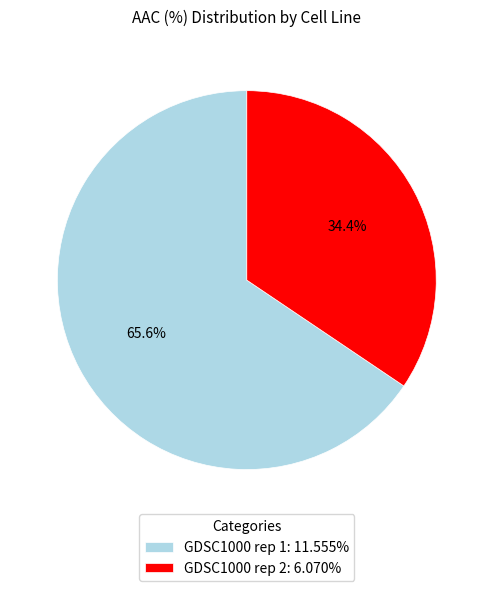

To the nearest percent, what is the difference between the largest and smallest slice percentages?

31%